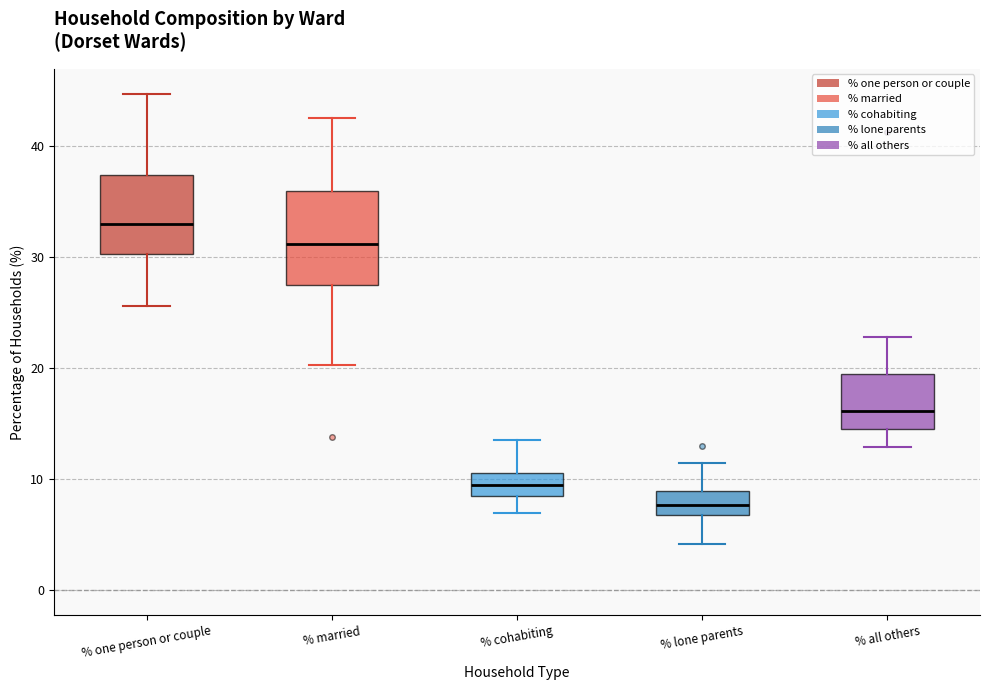

Where is the lower edge of the box for % one person or couple on the y-axis? The values are not printed on the chart, so give them approximately, as read against the axis.

30